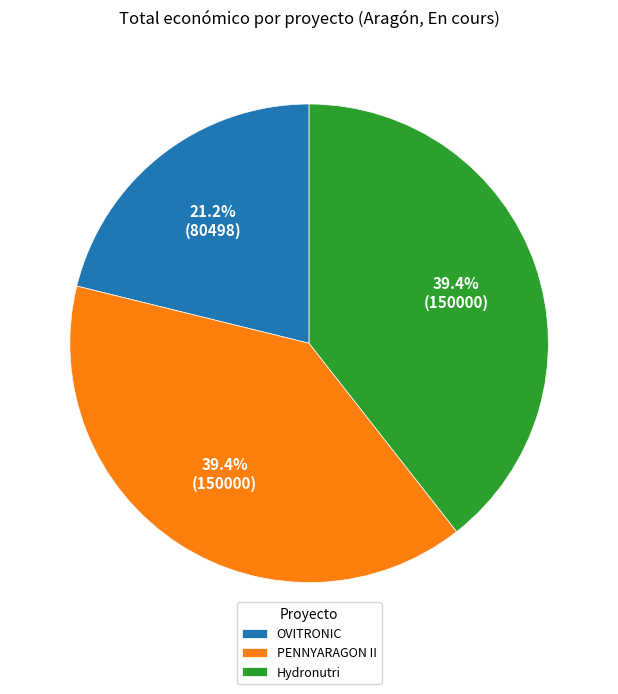

To the nearest percent, what is the combined percentage of Hydronutri and OVITRONIC?

61%